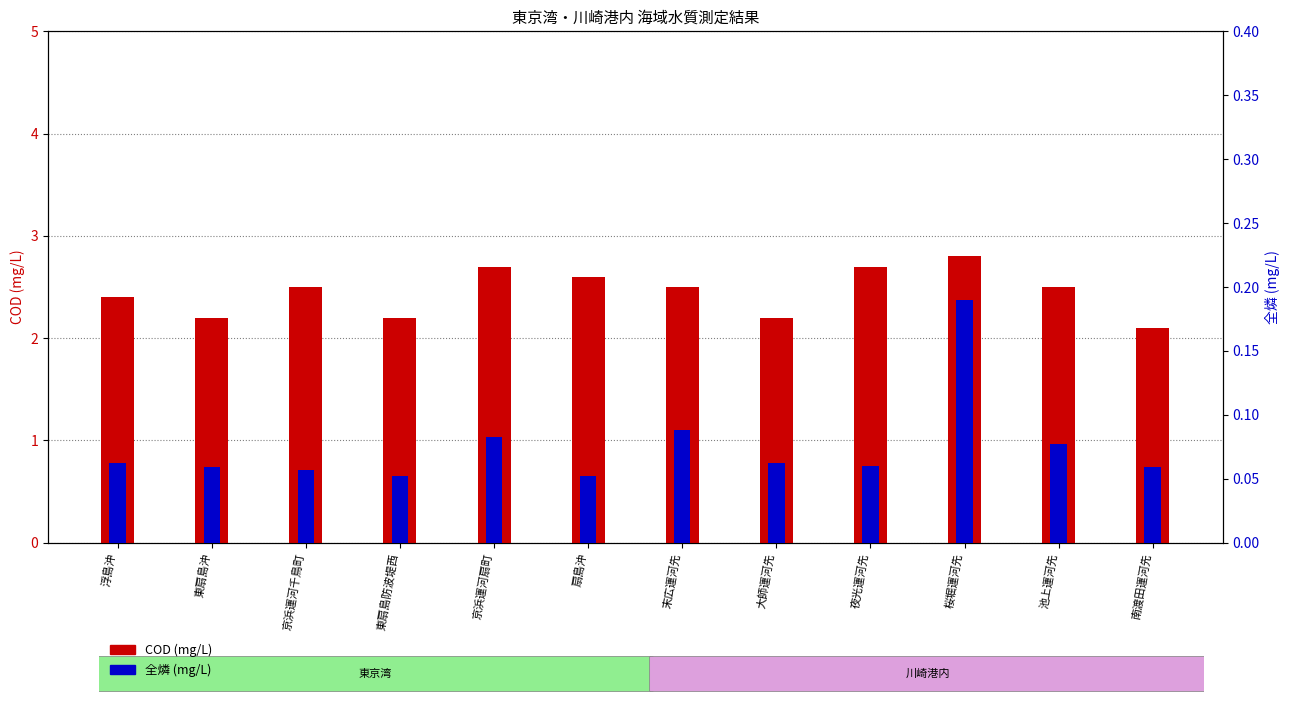

What position from the right is 末広運河先?

6